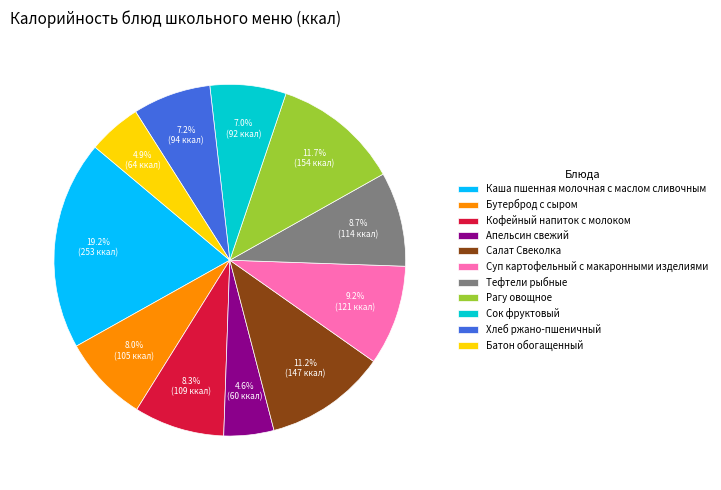

Count the number of slices in the pie.

11